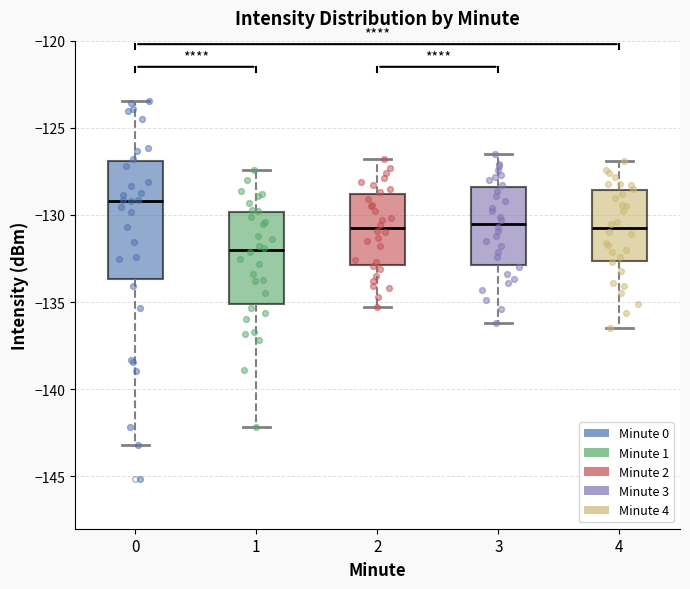

Which box is the tallest, from its lower edge to its upper edge?

0